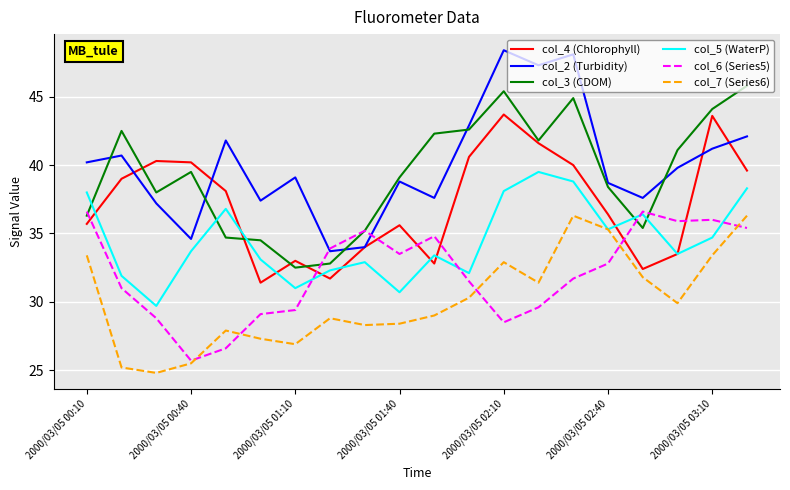

True or false: col_5 (WaterP) and col_2 (Turbidity) intersect in this chart.

False